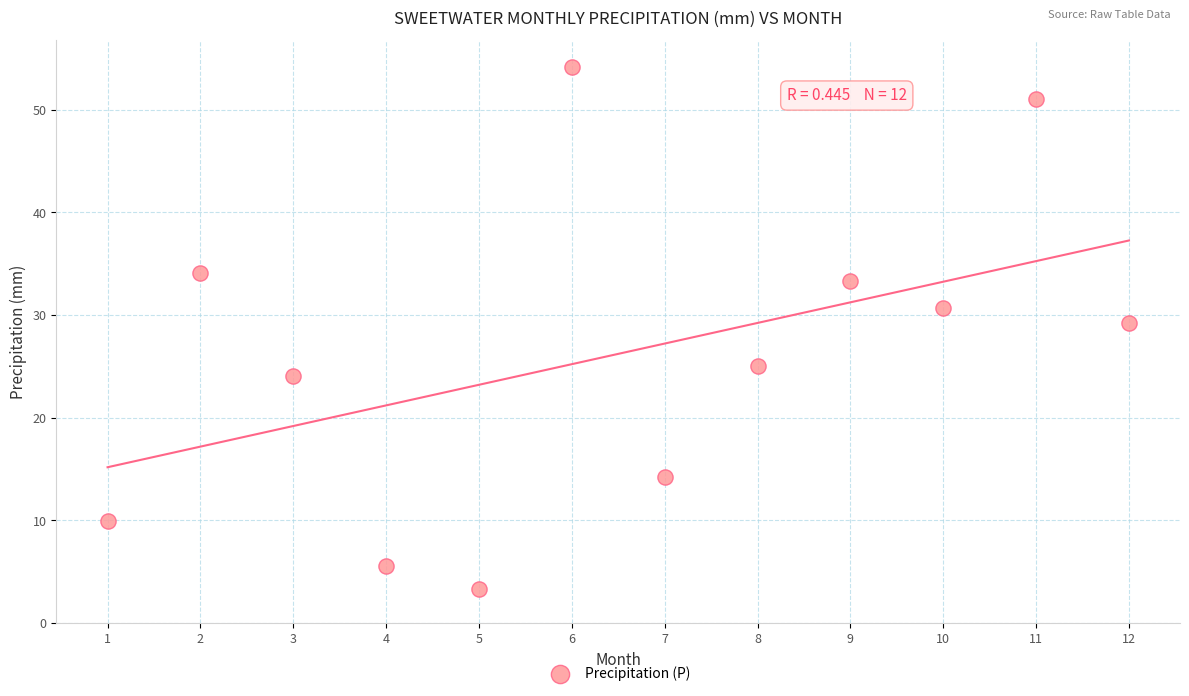

What is the range of X values (max minus min)?

11.0